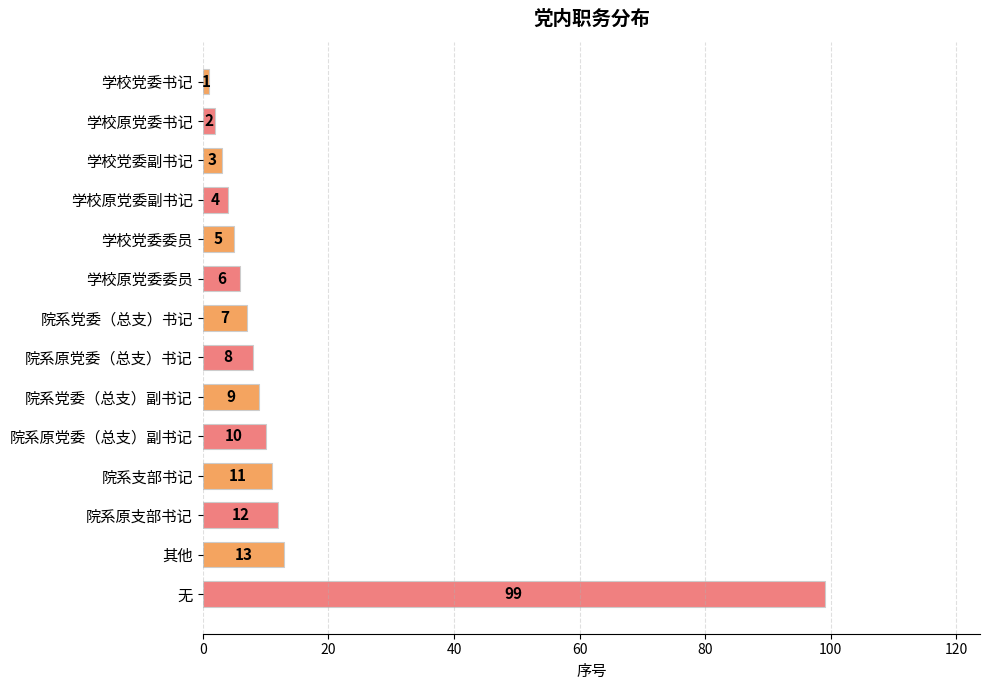

Does the chart contain any negative values?

No